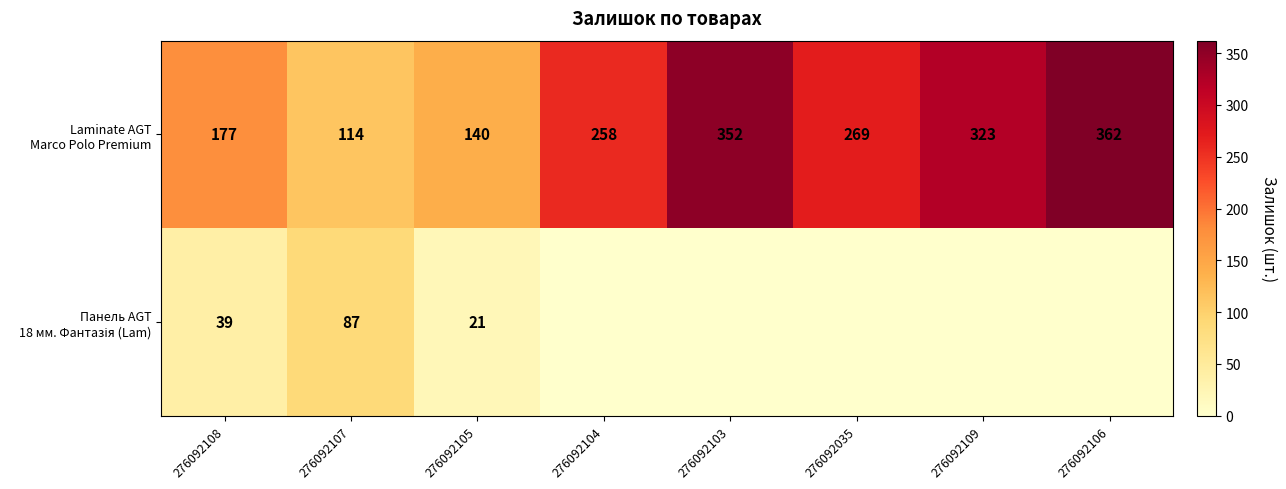

What is the difference between the Панель AGT 18 мм. Фантазія (Lam) values at 276092106 and 276092108?

39